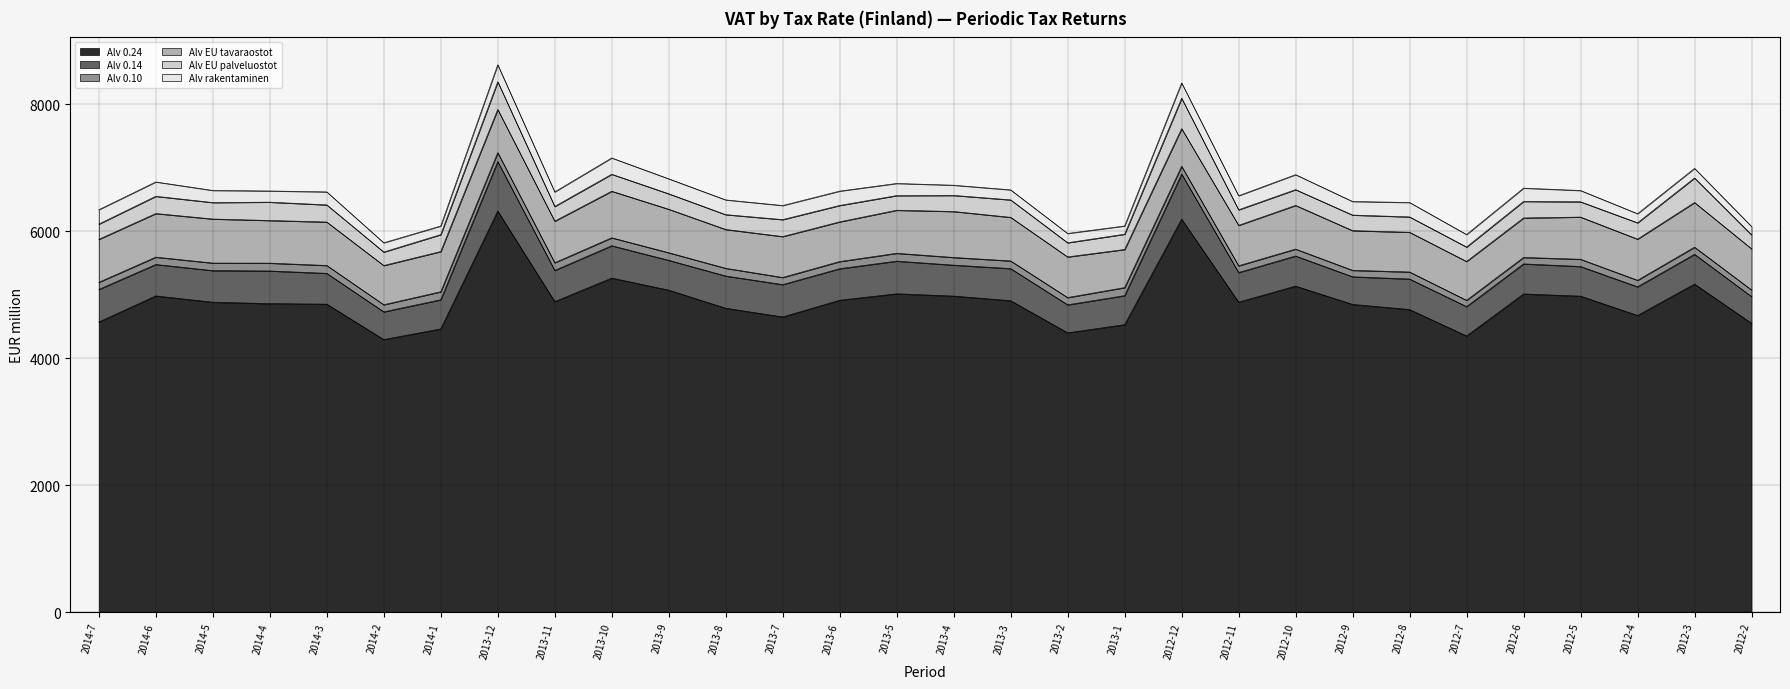

At which label is Alv rakentaminen closest to 198?

2012-7